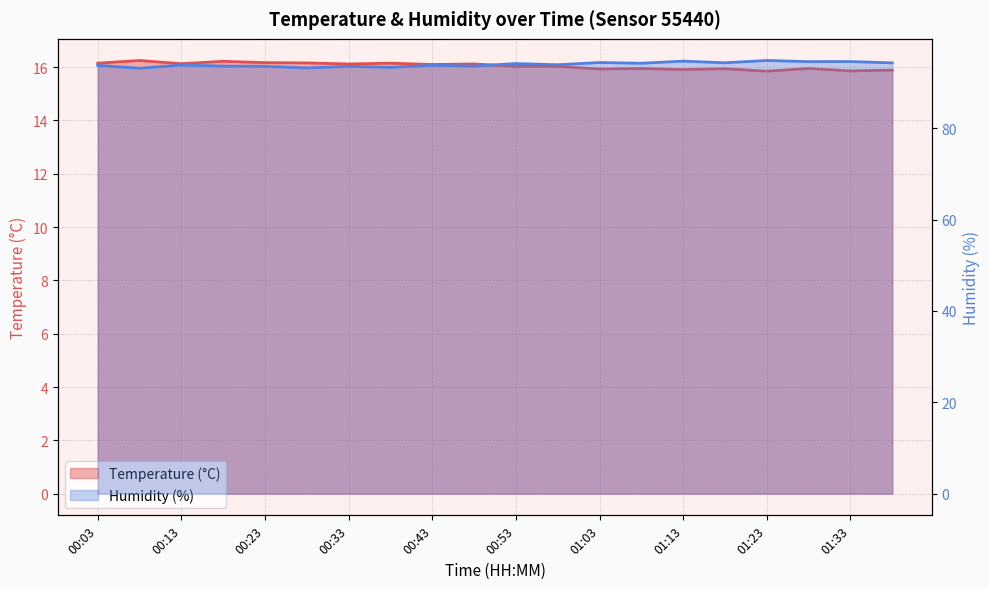

What is the difference between the maximum and minimum values in the temperature series?

0.4